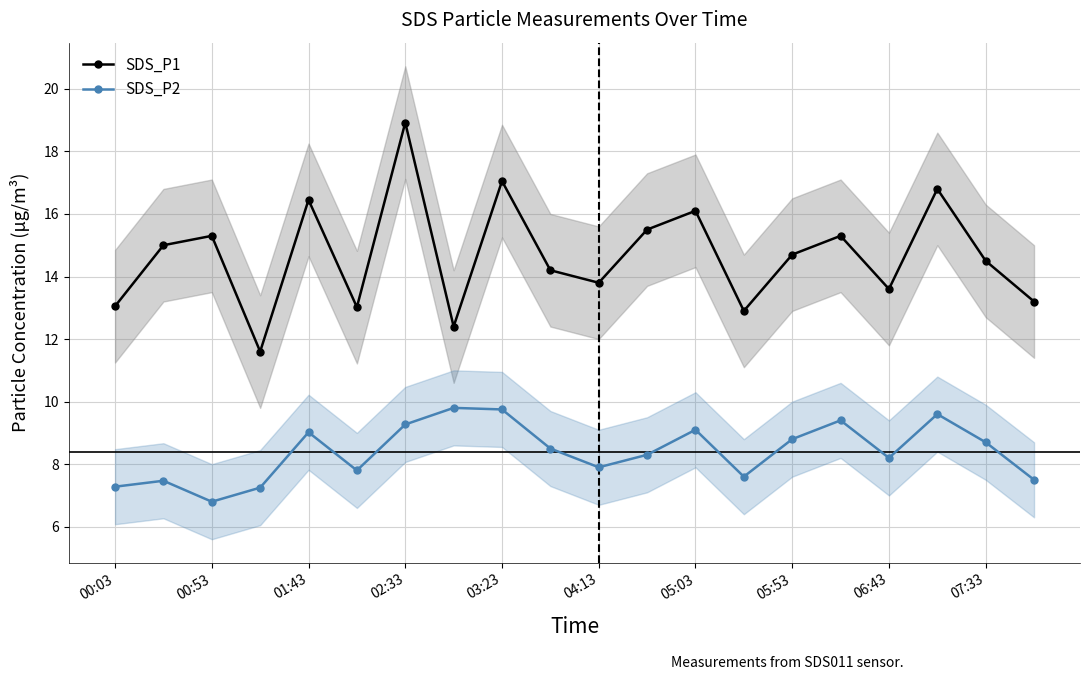

At how many categories does at least one series exceed 16?

5